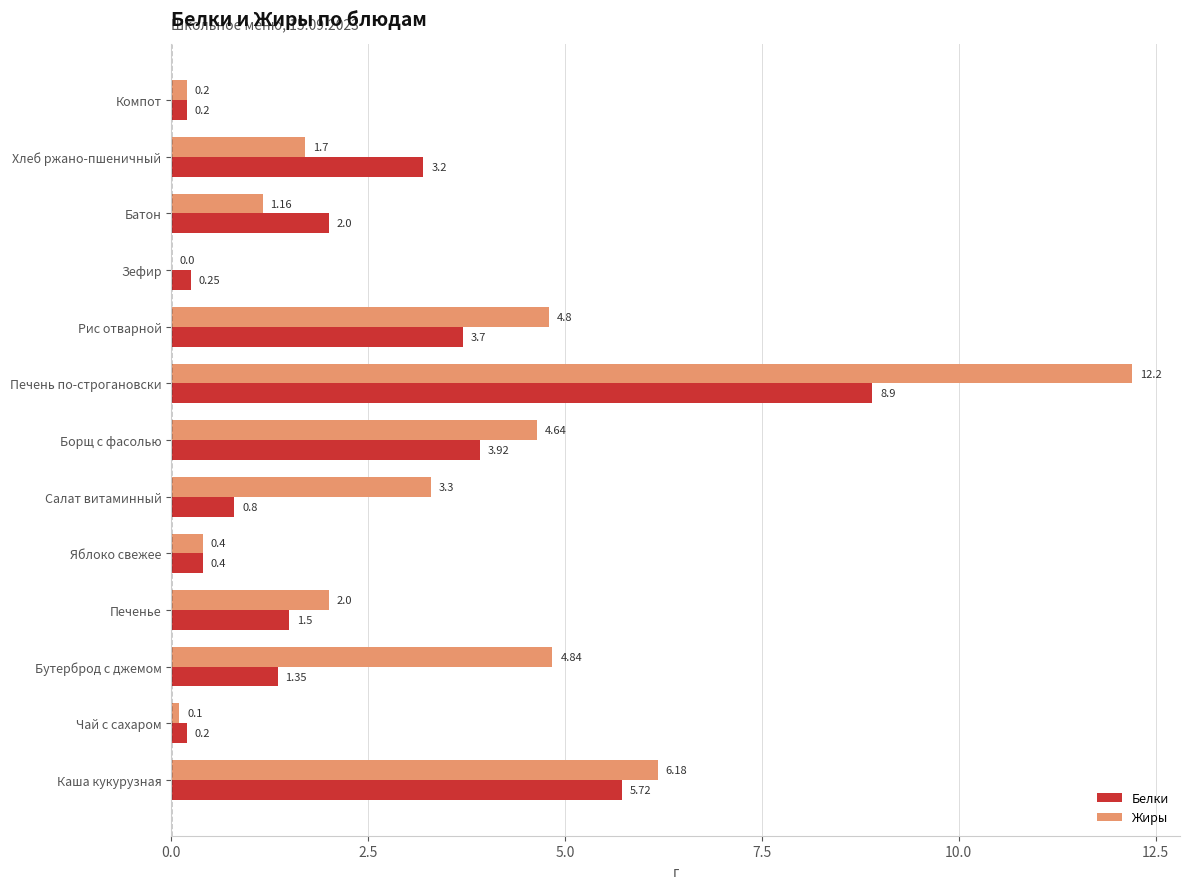

Count the number of data series in this chart.

2